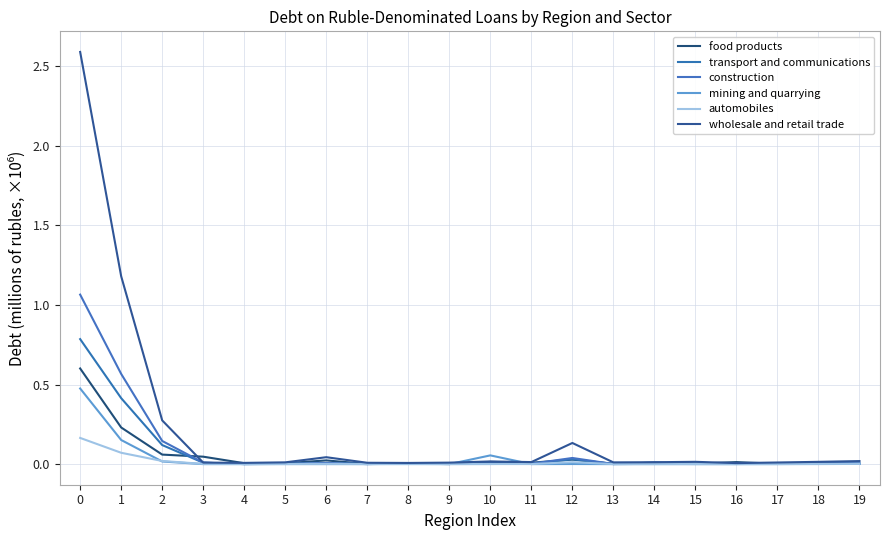

True or false: transport and communications and wholesale and retail trade intersect in this chart.

False